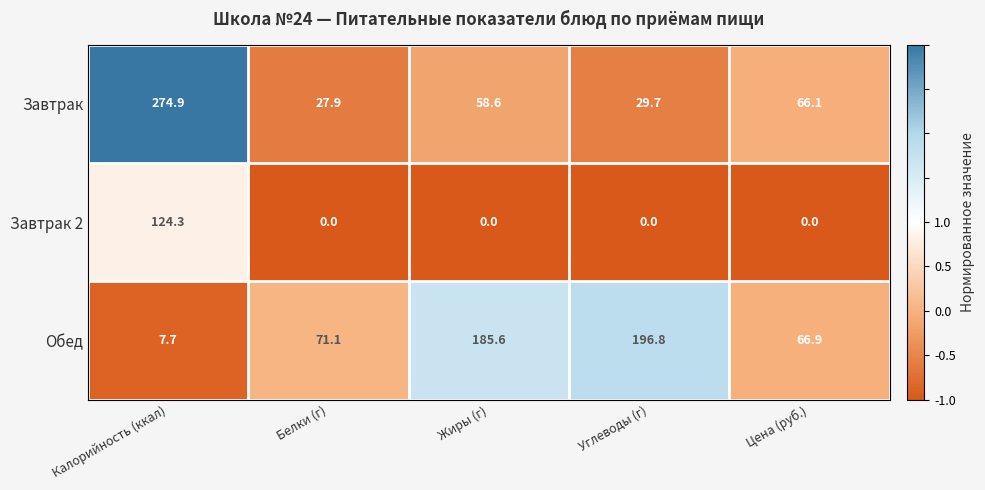

Between Белки (г) and Жиры (г), which series saw the biggest shift?

Обед